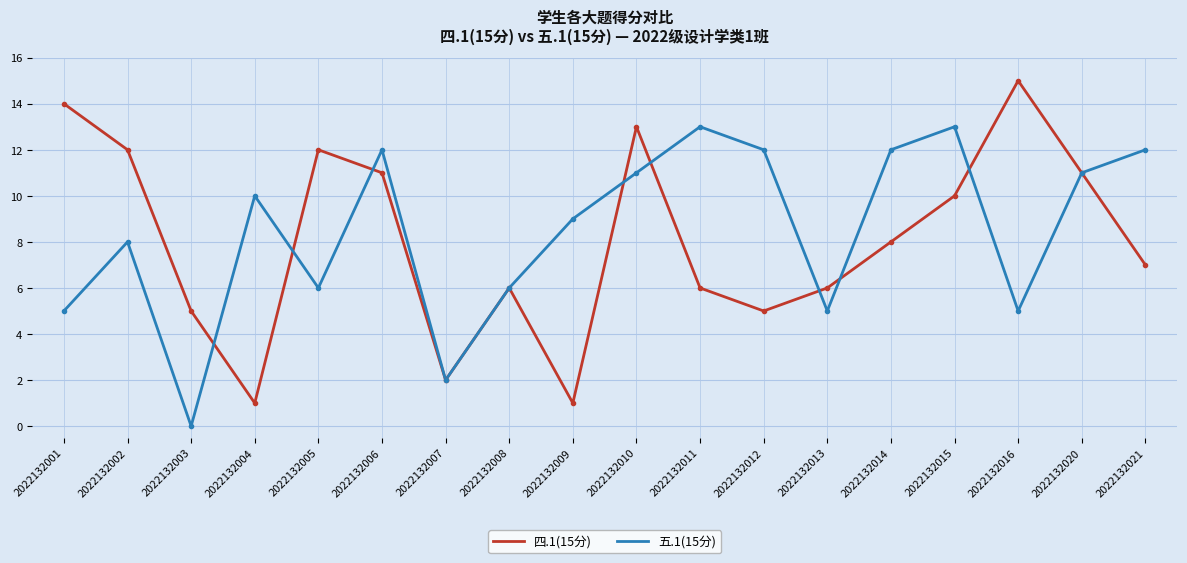

At which category is the sum across all series the highest?

2022132010